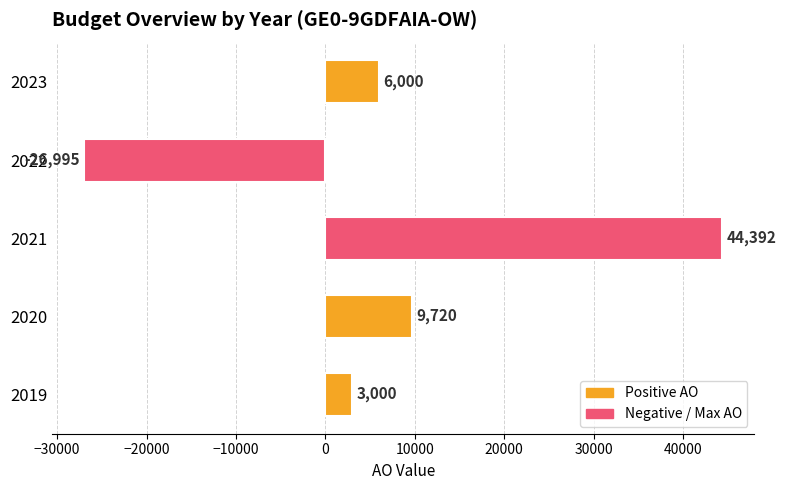

At which label is the value closest to 8698?

2020